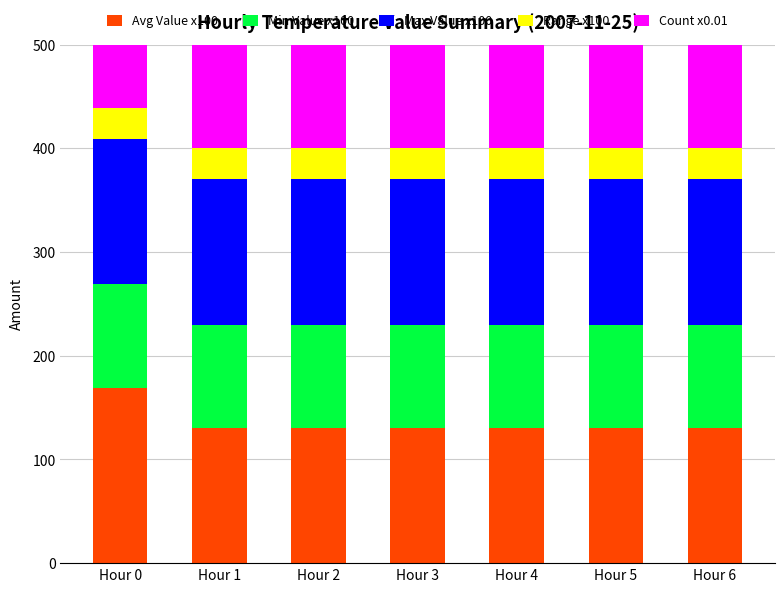

How many bars are there in each group?

5